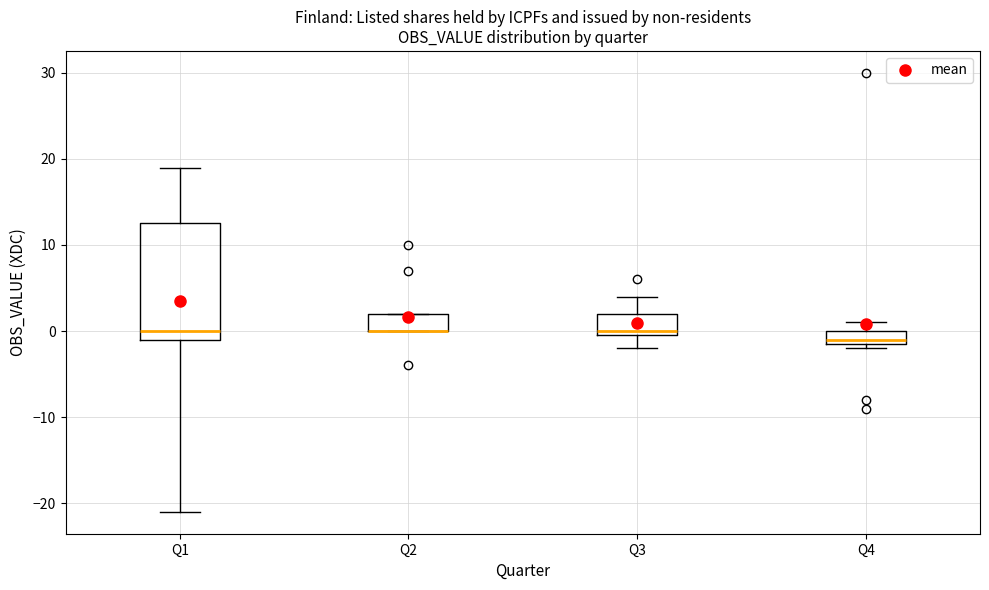

Which box is the tallest, from its lower edge to its upper edge?

Q1